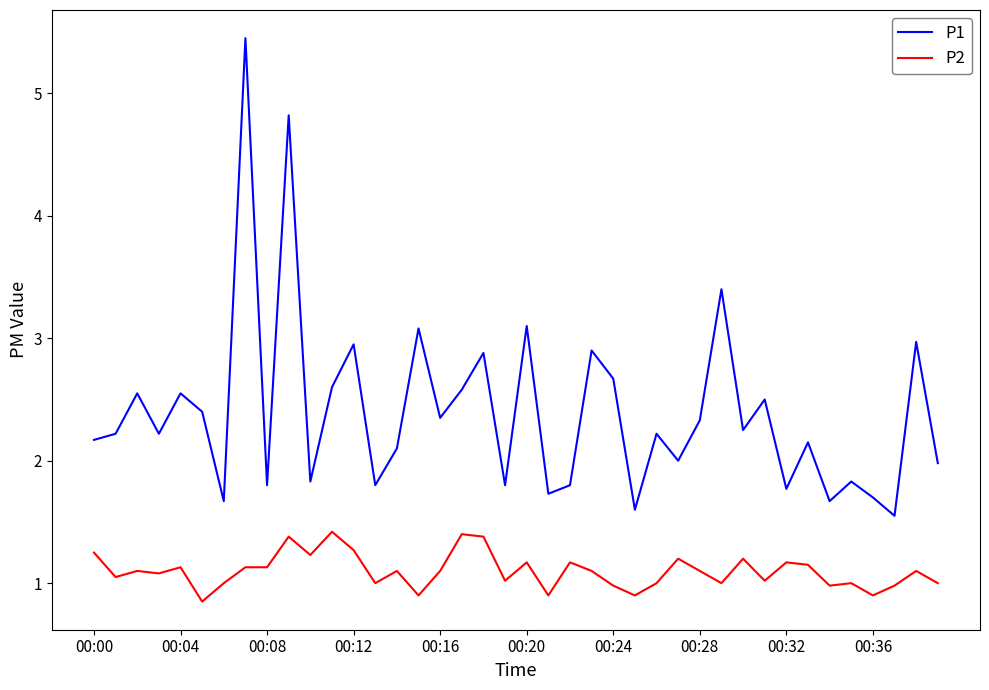

Rank the series by their average value, from highest to lowest.

P1, P2